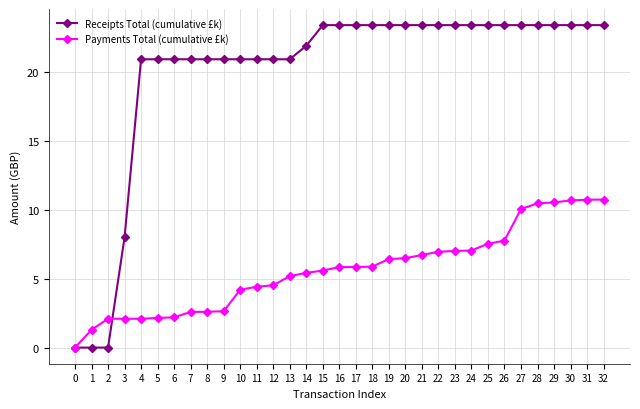

What is the difference between the second highest and second lowest values in the Payments Total (cumulative £k) series?

9.4